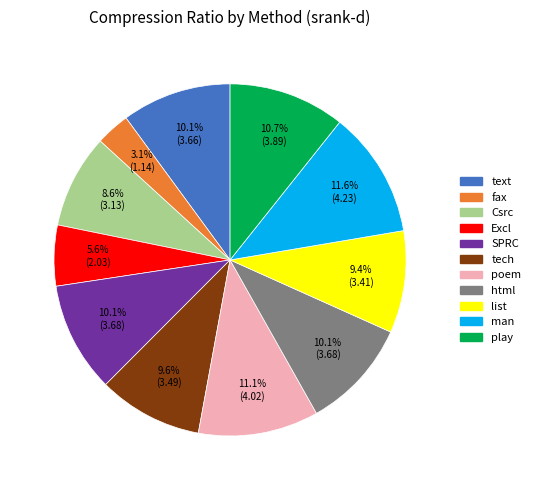

What is the ratio of the value at list to the value at fax?

3.0